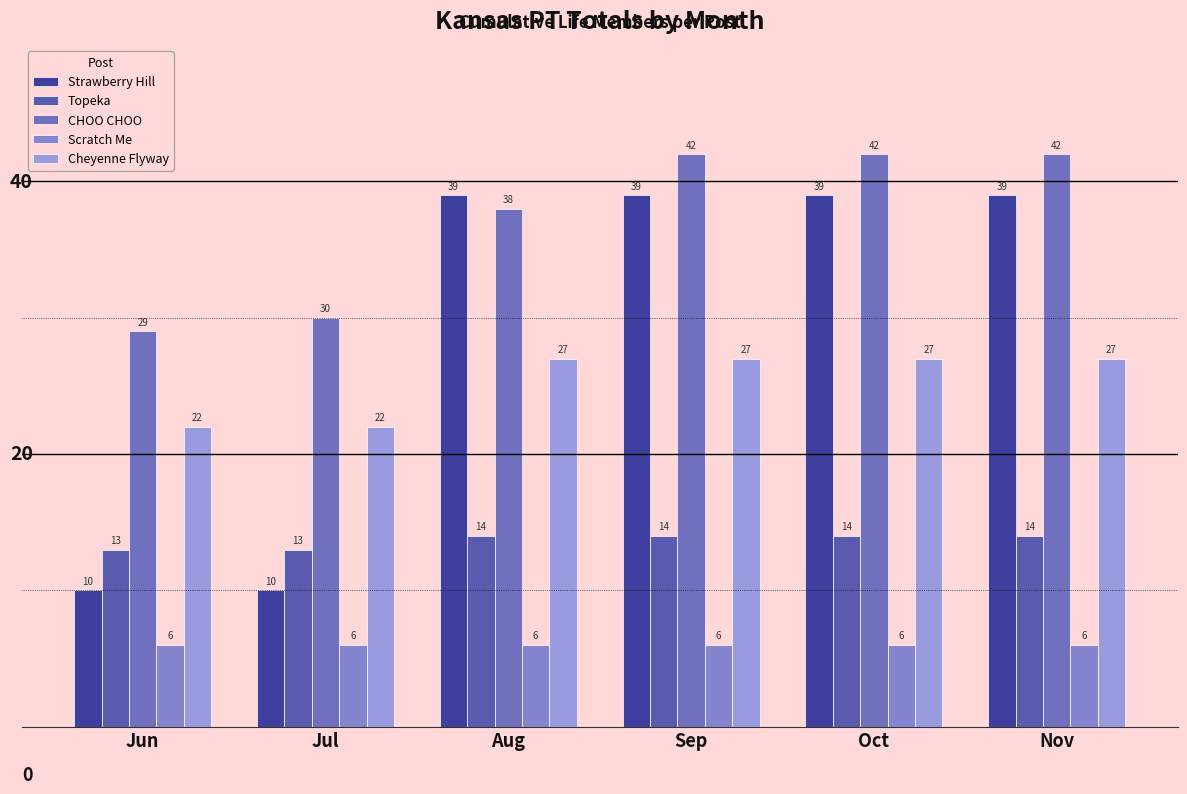

Reading left to right, what are all the values shown in this chart?

Strawberry Hill: 10	10	39	39	39	39
Topeka: 13	13	14	14	14	14
CHOO CHOO: 29	30	38	42	42	42
Scratch Me: 6	6	6	6	6	6
Cheyenne Flyway: 22	22	27	27	27	27